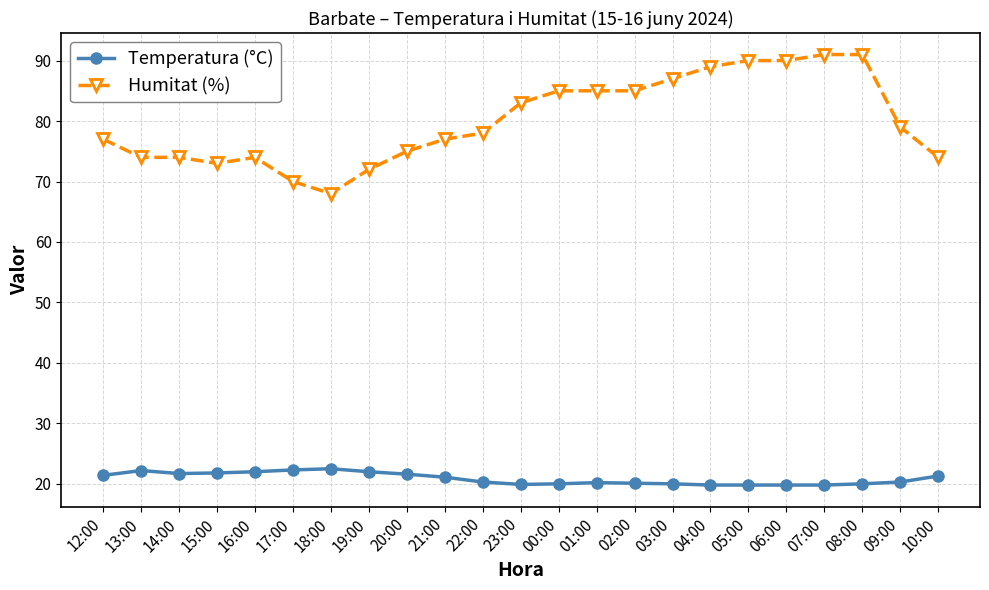

What is the maximum value shown in the chart?

91.0